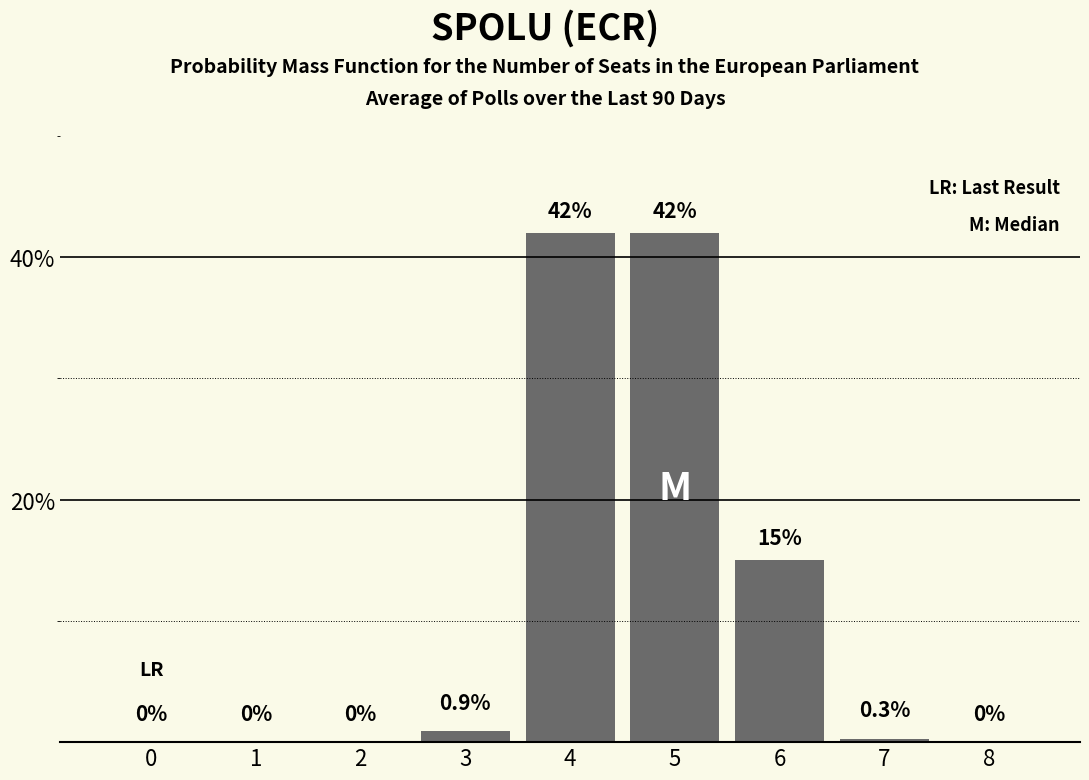

How many positive values are there?

5